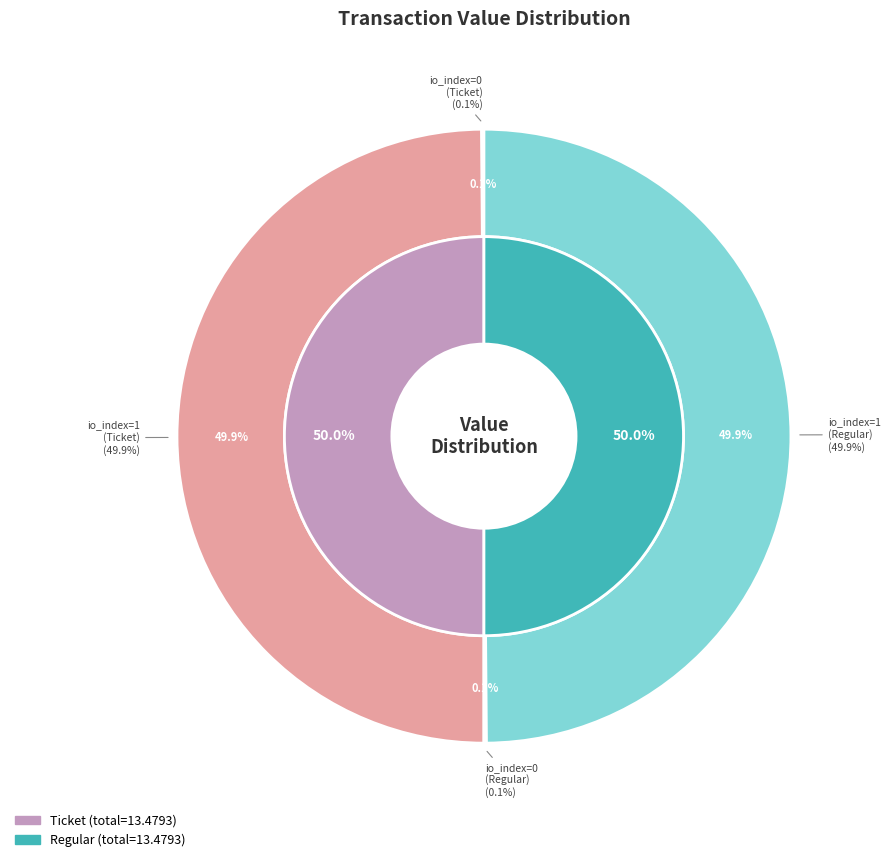

Which slice is the smallest?

Ticket (io_index=0)